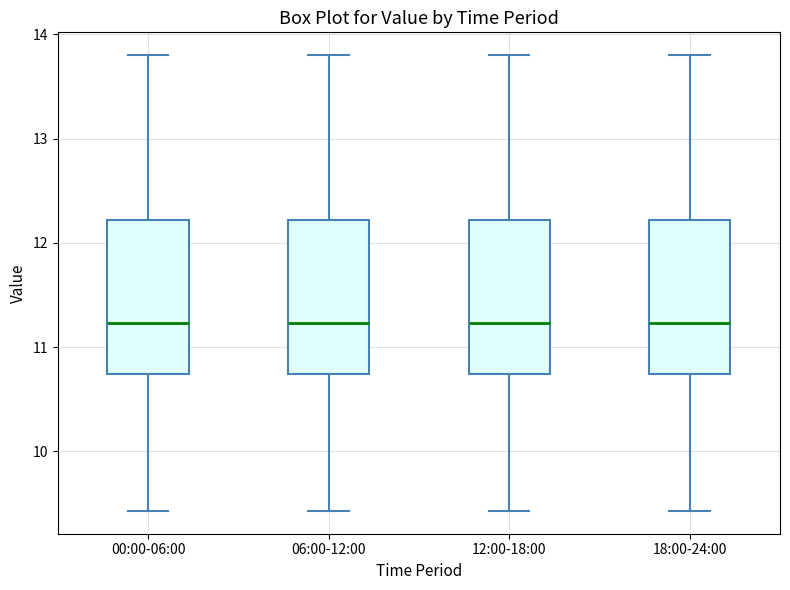

Reading left to right, read every box against the y-axis: the position of its median line, the range the box covers, and the ends of its whiskers. The values are not printed on the chart, so give them approximately, as read against the axis.

00:00-06:00: median 11.2, box 10.7 to 12.2, whiskers 9.4 to 13.8
06:00-12:00: median 11.2, box 10.7 to 12.2, whiskers 9.4 to 13.8
12:00-18:00: median 11.2, box 10.7 to 12.2, whiskers 9.4 to 13.8
18:00-24:00: median 11.2, box 10.7 to 12.2, whiskers 9.4 to 13.8